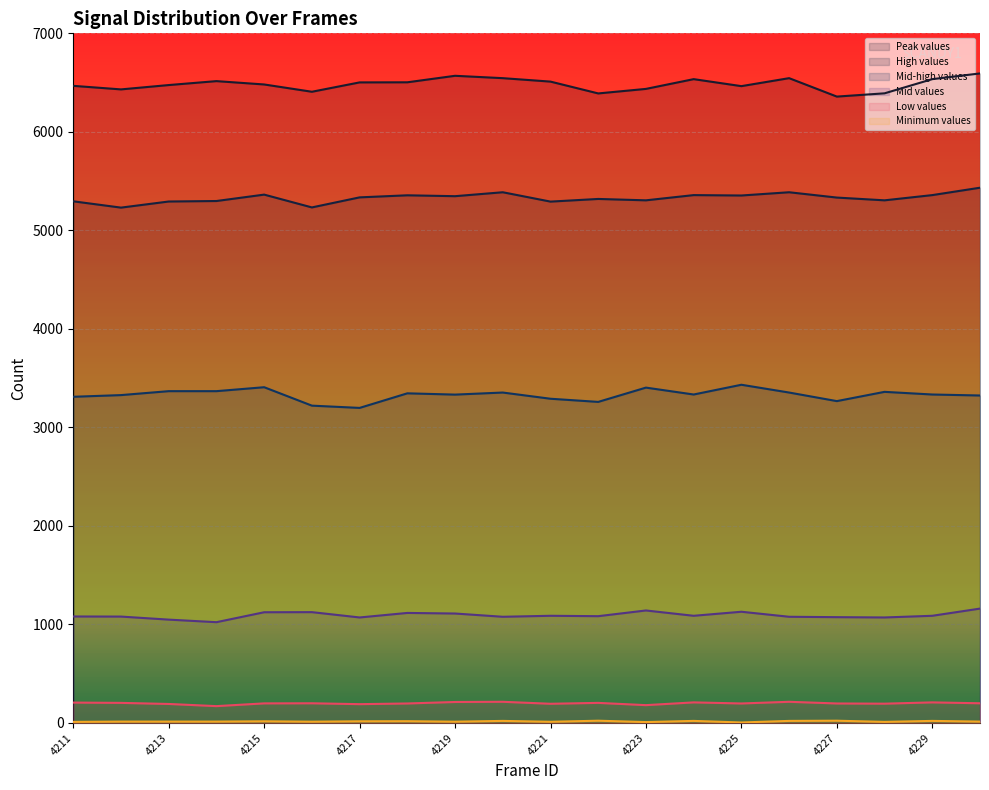

At which category is the sum across all series the highest?

4230